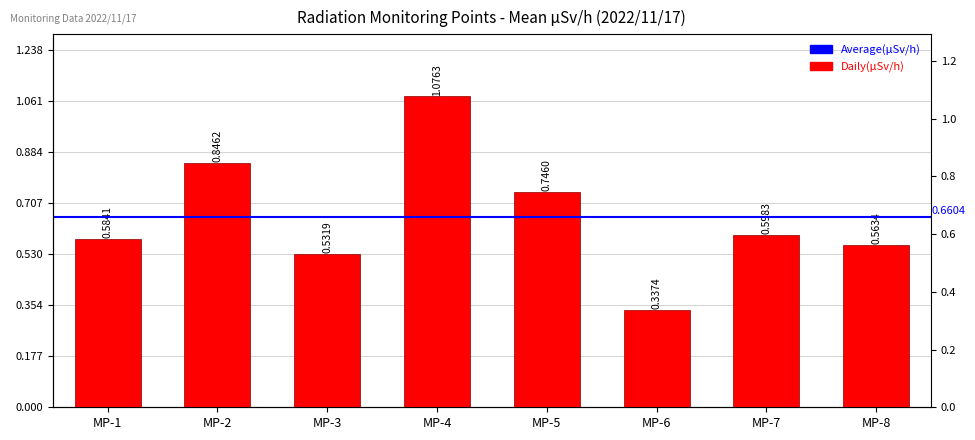

Reading left to right, list all the values displayed in this chart.

0.6	0.8	0.5	1.1	0.7	0.3	0.6	0.6